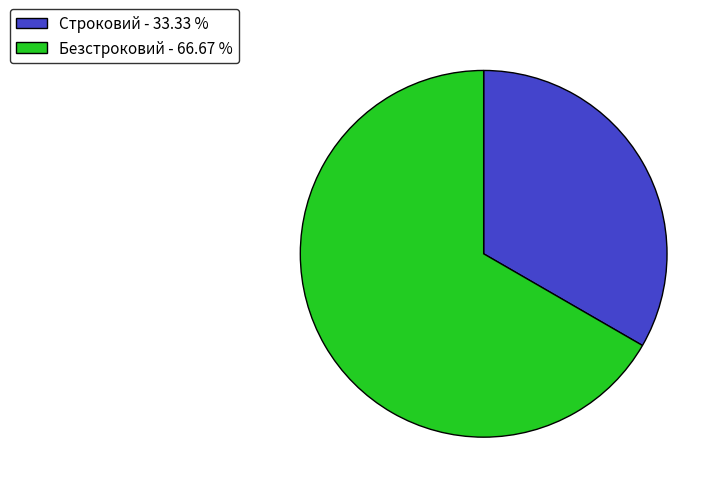

Rank the categories by value from lowest to highest.

Строковий, Безстроковий